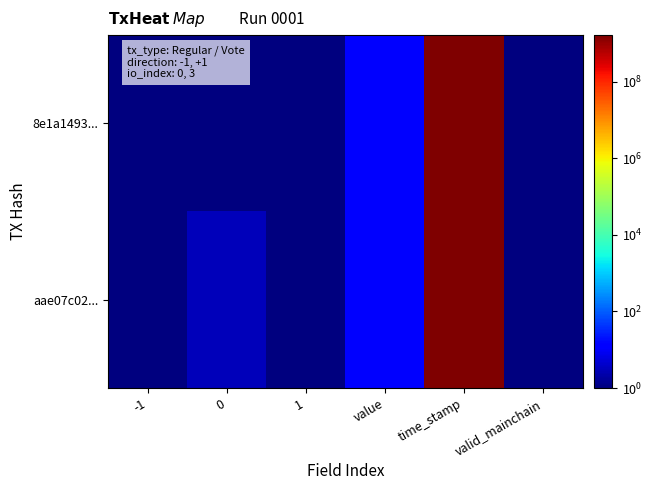

List the series in order of their overall mean, highest first.

8e1a1493..., aae07c02...